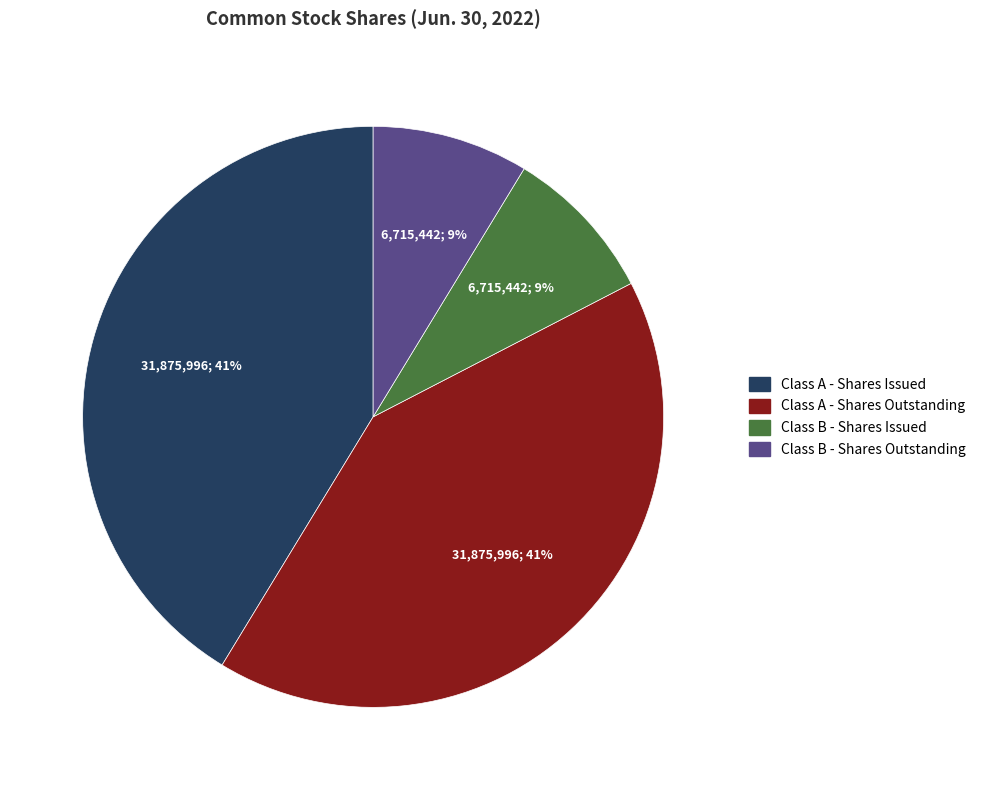

To the nearest percent, what is the average slice percentage?

25%